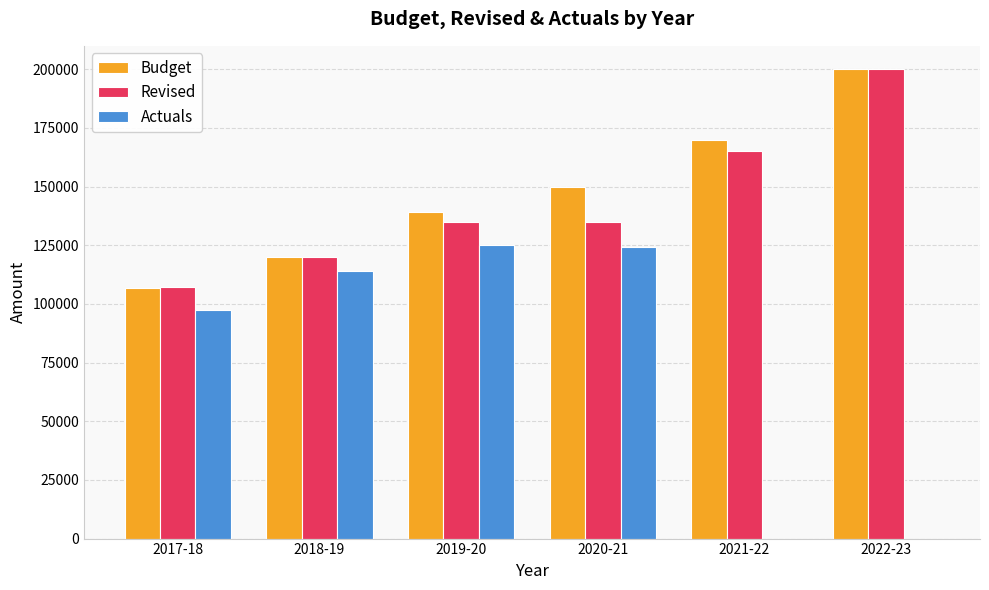

Reading right to left, what are all the values shown in this chart?

Budget: 200000.0	170000.0	150000.0	139000.0	120028.0	106910.9
Revised: 200000.0	164999.7	135000.0	135000.0	120125.0	107234.3
Actuals: 0.0	0.0	124109.1	125167.6	113948.5	97511.5